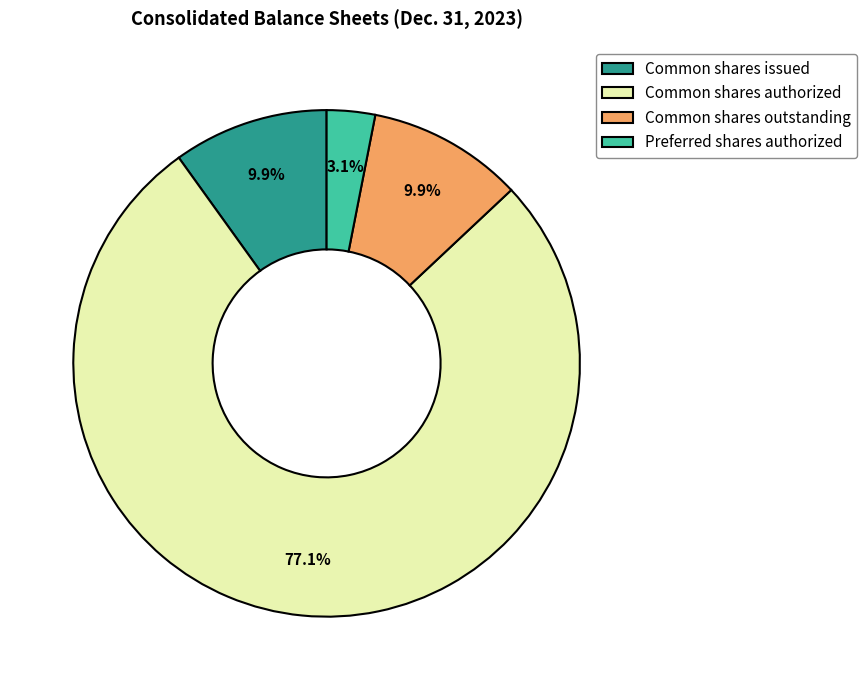

What is the total percentage of Preferred shares authorized and Common shares authorized?

80.2%